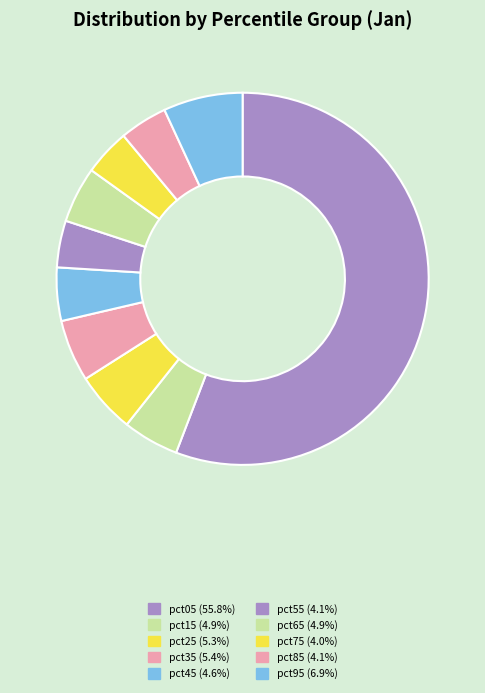

How many segments does this pie chart have?

10